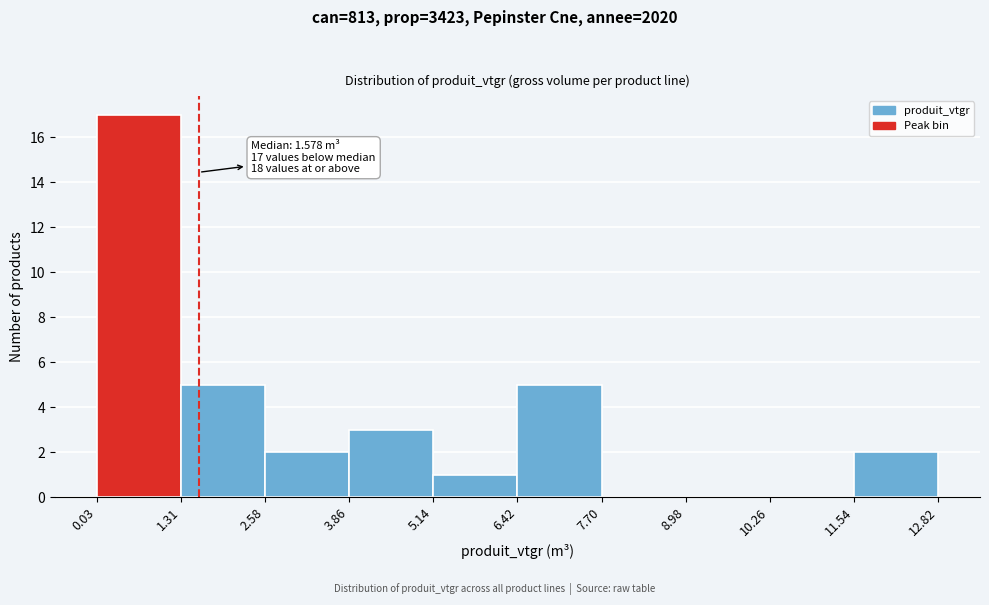

Over which range of the x-axis is the bar tallest?

0.03 to 1.31